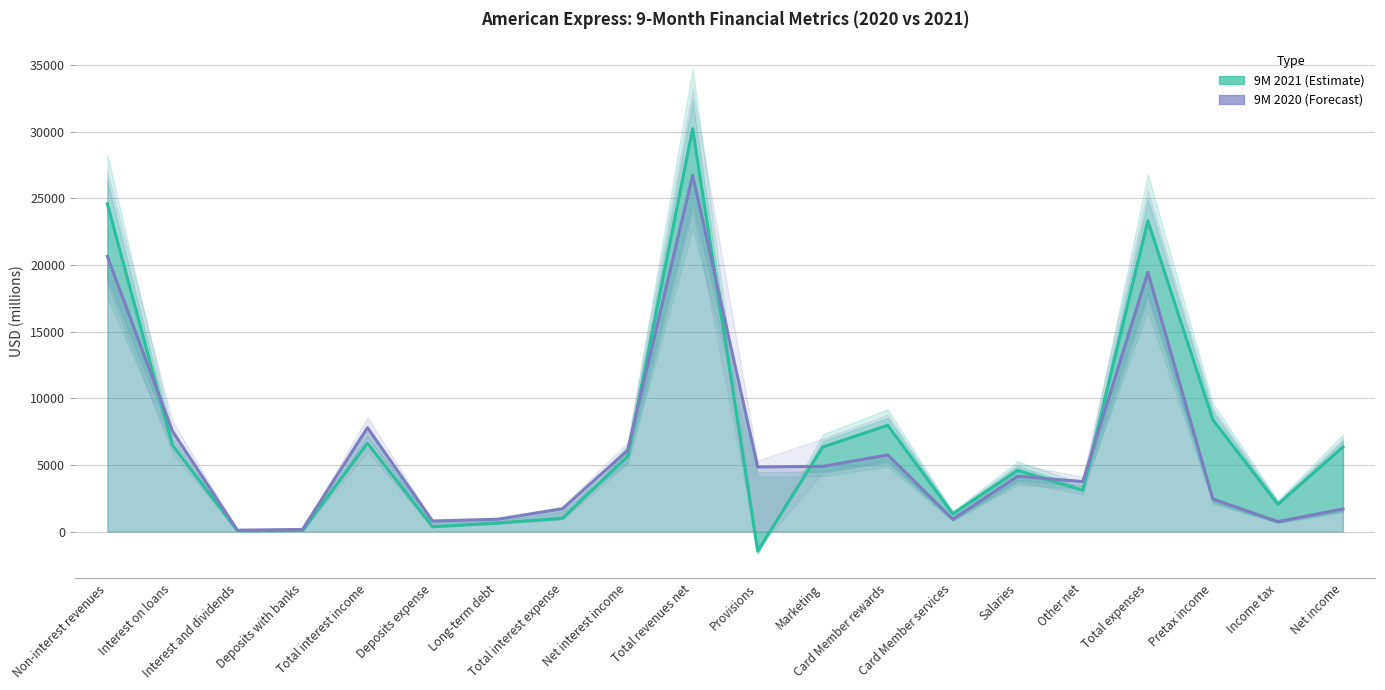

How many positive values does the 9M 2021 (Estimate) series have?

19